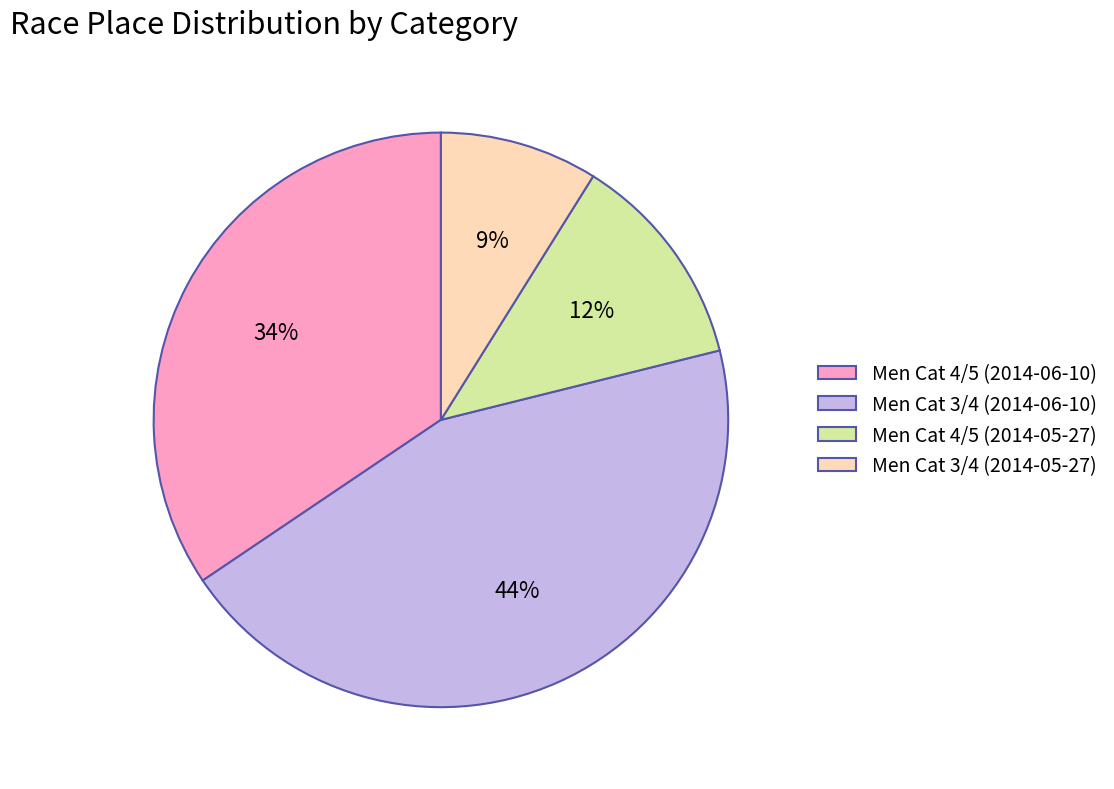

To the nearest percent, what is the average slice percentage?

25%